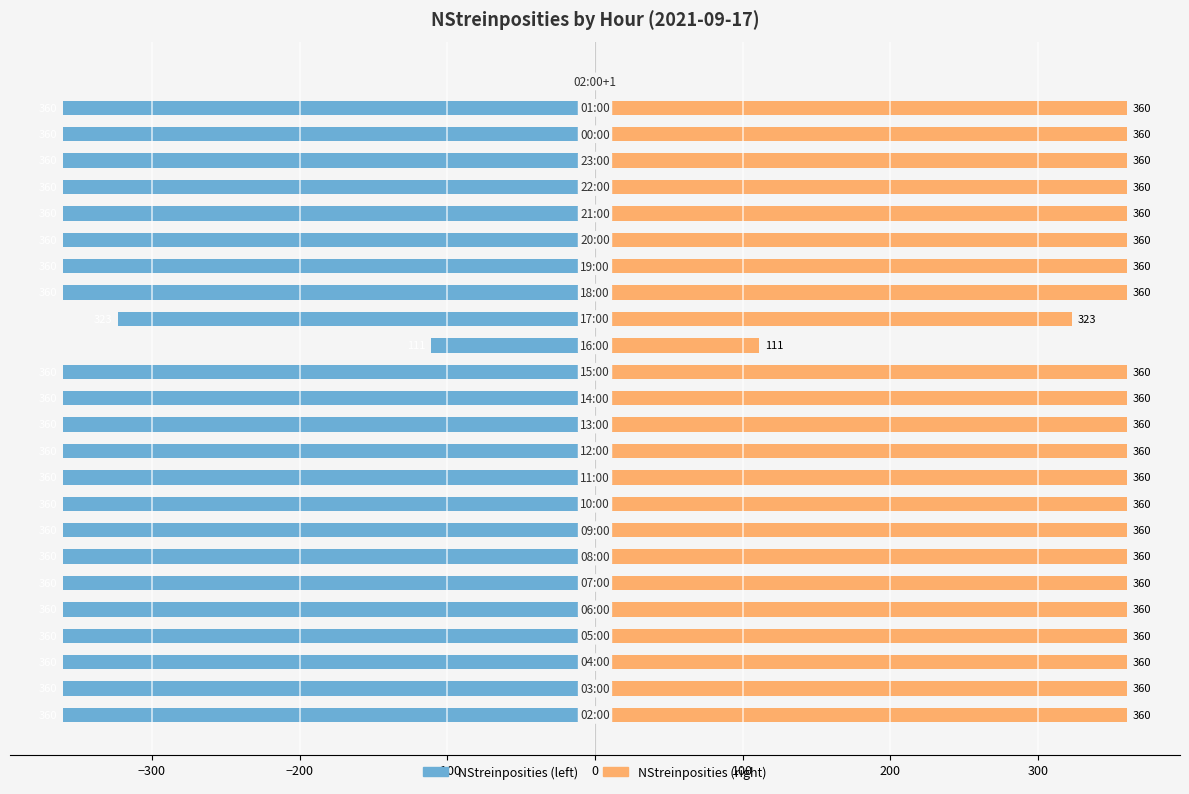

The NStreinposities (right) series shows 73 at 12. True or false?

False